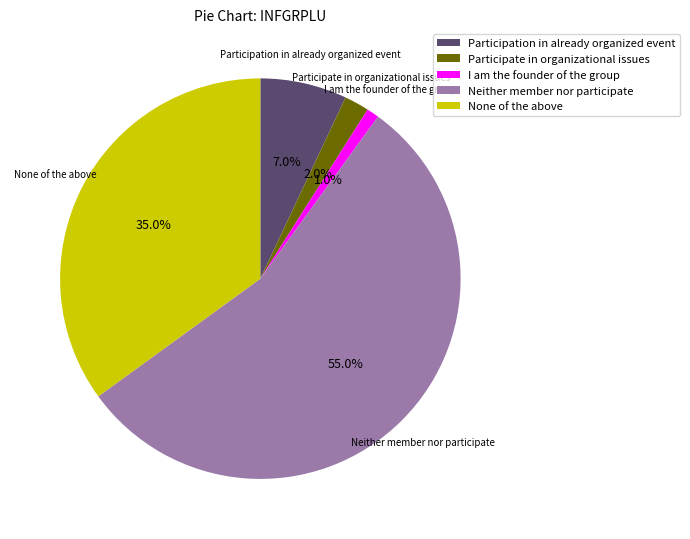

To the nearest percent, what is the combined percentage of Participate in organizational issues and I am the founder of the group?

3%